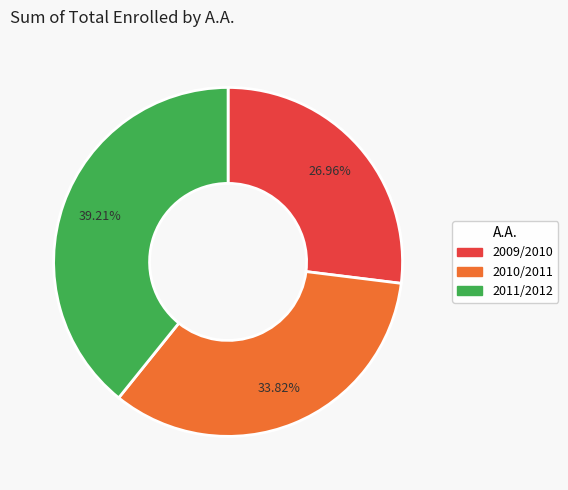

What portion of the pie excludes 2010/2011?

66.2%